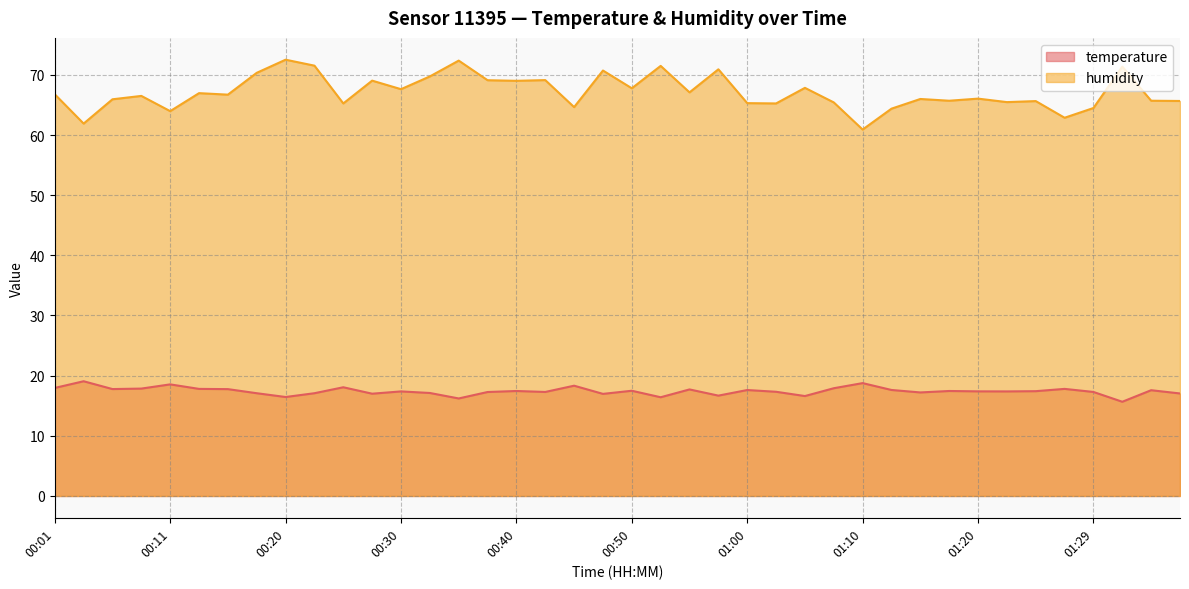

What is the lowest value of the humidity series?

60.9